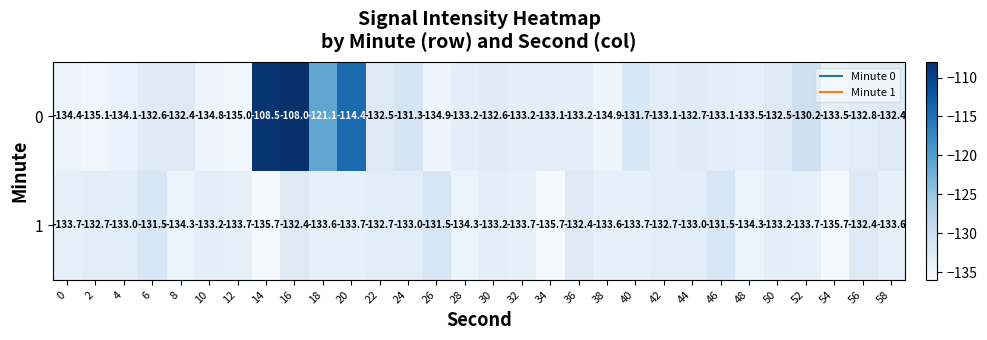

What is the difference between the maximum and second lowest values in the 0 series?

27.0